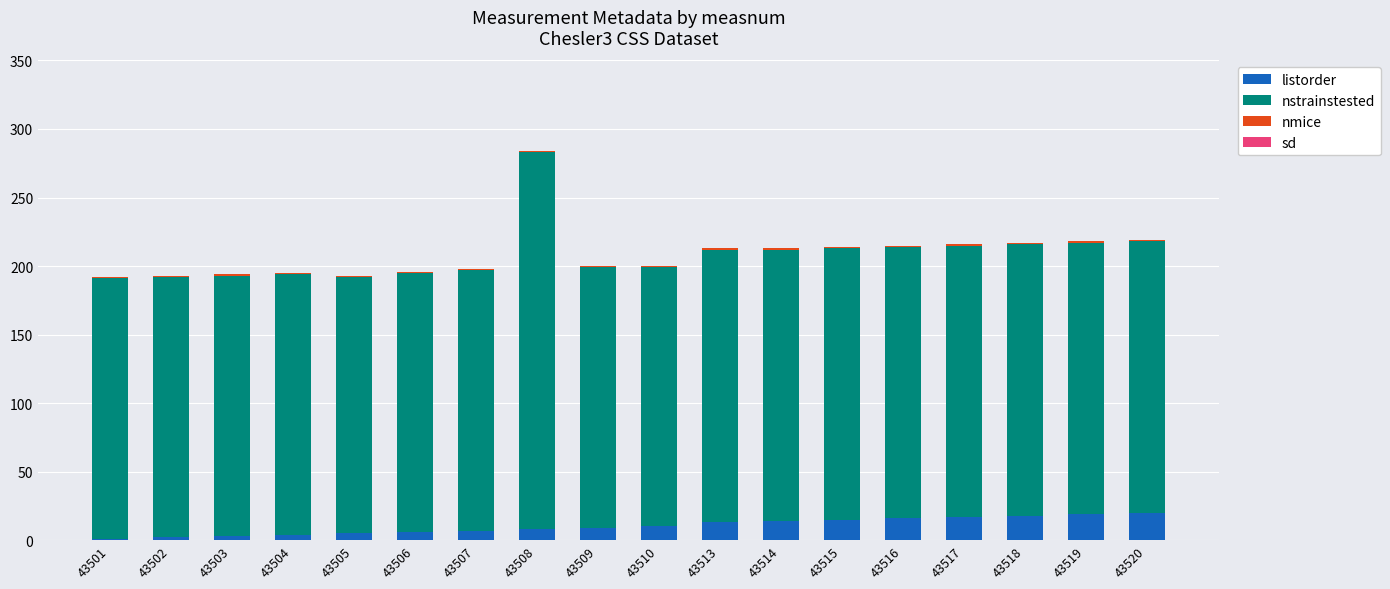

At which category is the sum across all series the highest?

43508